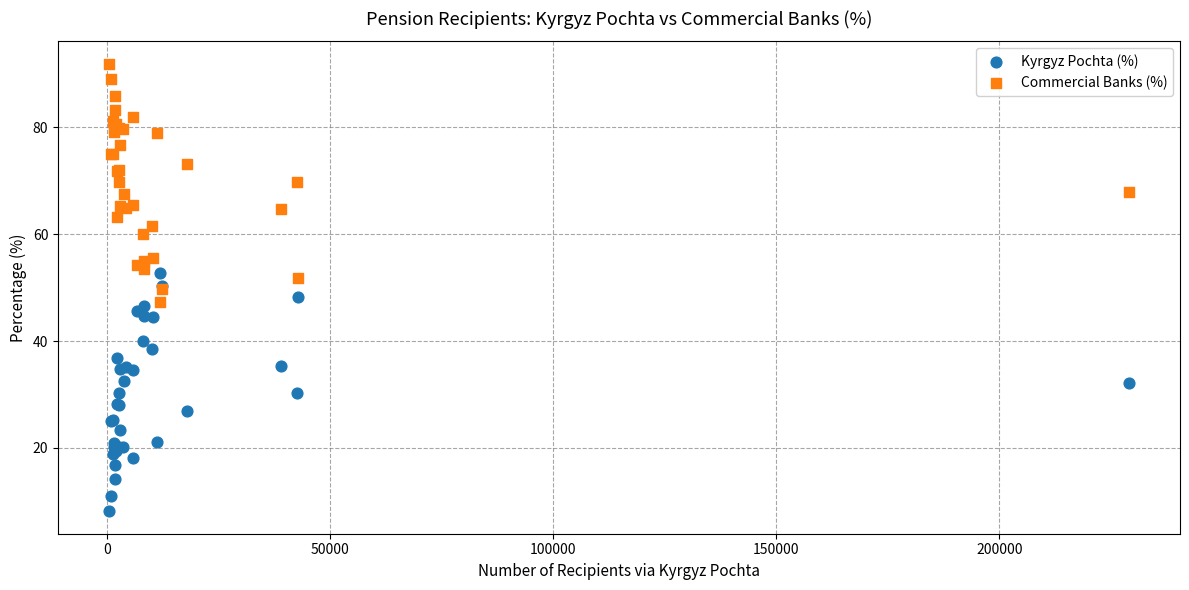

What are all the series names shown in the legend?

Kyrgyz Pochta (%), Commercial Banks (%)